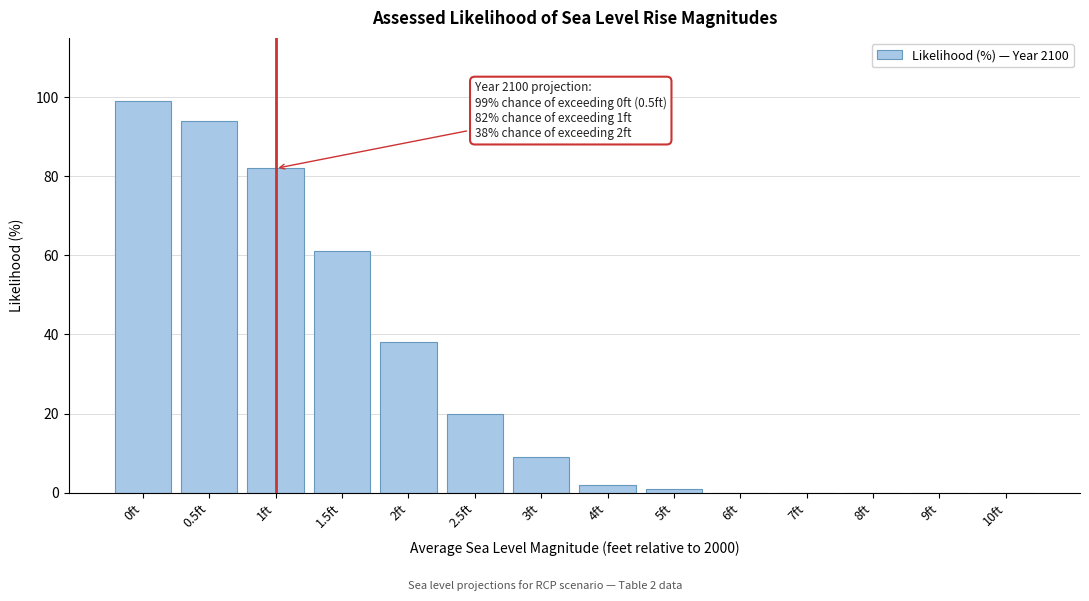

Reading right to left, what are all the values shown in this chart?

10ft=0	9ft=0	8ft=0	7ft=0	6ft=0	5ft=1	4ft=2	3ft=9	2.5ft=20	2ft=38	1.5ft=61	1ft=82	0.5ft=94	0ft=99